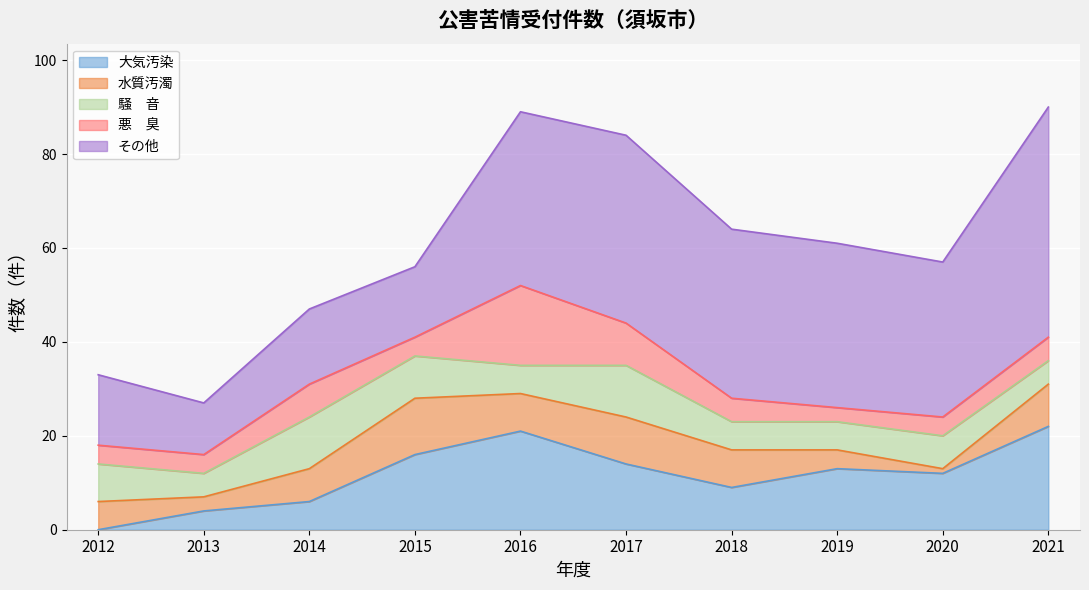

What is the spread (max minus min) of values at 2021?

44